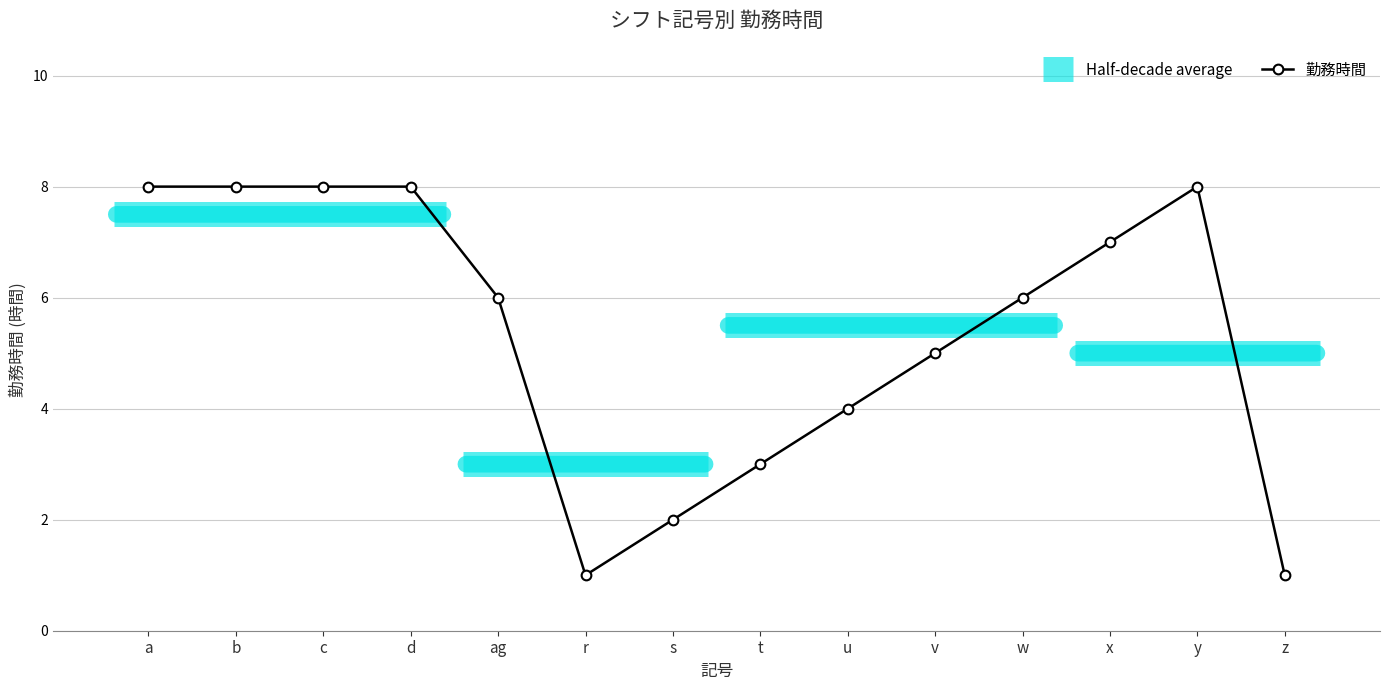

What is the value of the 7th point from the left?

2